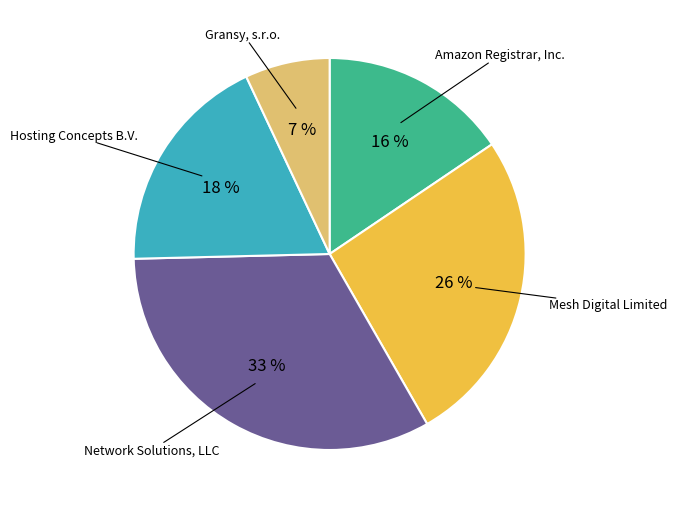

To the nearest percent, what is the difference between the largest and smallest slice percentages?

26%